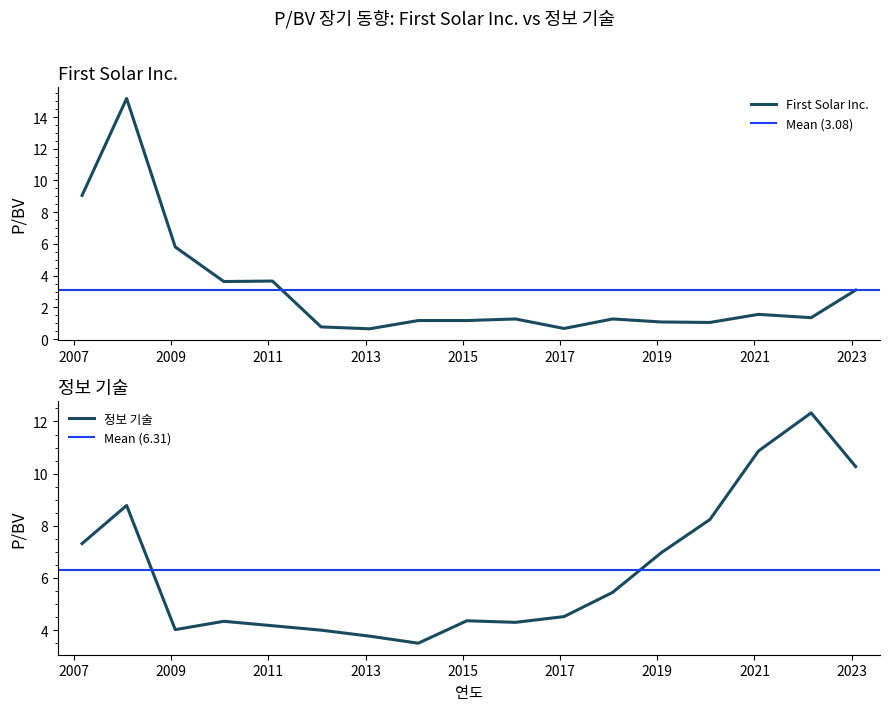

Reading left to right, extract all data points from this chart.

First Solar Inc.: 9.1	15.2	5.8	3.6	3.7	0.8	0.7	1.2	1.2	1.3	0.7	1.3	1.1	1.1	1.6	1.4	3.1
정보 기술: 7.3	8.8	4.0	4.3	4.2	4.0	3.8	3.5	4.4	4.3	4.5	5.5	7.0	8.2	10.9	12.3	10.3